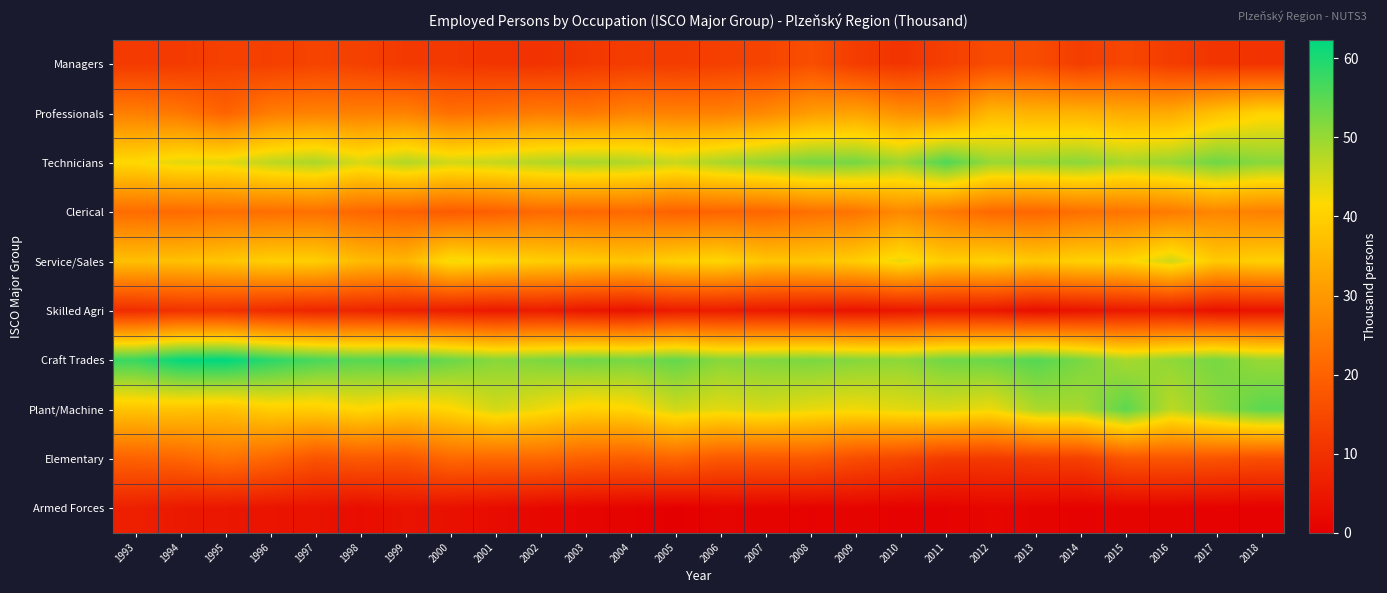

Reading left to right, what are all the values shown in this chart?

Managers: 1993=11.9	1994=11.9	1995=13.3	1996=13.0	1997=13.8	1998=13.3	1999=11.7	2000=11.6	2001=10.7	2002=10.3	2003=11.4	2004=12.3	2005=12.2	2006=13.0	2007=14.0	2008=16.1	2009=12.4	2010=10.7	2011=12.9	2012=15.4	2013=15.5	2014=12.6	2015=14.5	2016=12.3	2017=10.9	2018=10.4
Professionals: 1993=25.4	1994=24.0	1995=20.3	1996=25.0	1997=25.9	1998=25.4	1999=25.9	2000=22.6	2001=23.5	2002=24.8	2003=24.1	2004=26.1	2005=25.6	2006=25.6	2007=27.2	2008=30.7	2009=31.9	2010=28.6	2011=27.9	2012=35.8	2013=34.7	2014=34.7	2015=33.4	2016=33.3	2017=37.3	2018=40.5
Technicians: 1993=41.7	1994=43.8	1995=43.9	1996=46.8	1997=48.3	1998=44.7	1999=47.8	2000=45.3	2001=46.3	2002=47.8	2003=48.8	2004=47.9	2005=46.0	2006=48.6	2007=50.6	2008=52.7	2009=52.7	2010=49.6	2011=55.8	2012=49.8	2013=50.2	2014=51.0	2015=48.6	2016=50.0	2017=53.2	2018=51.2
Clerical: 1993=21.9	1994=21.6	1995=22.5	1996=22.4	1997=22.7	1998=21.0	1999=19.9	2000=18.8	2001=19.7	2002=21.5	2003=21.0	2004=21.4	2005=19.9	2006=20.6	2007=20.8	2008=22.7	2009=23.5	2010=27.3	2011=24.3	2012=21.3	2013=20.9	2014=22.6	2015=23.6	2016=24.7	2017=26.7	2018=25.6
Service/Sales: 1993=37.1	1994=37.2	1995=38.2	1996=39.9	1997=39.8	1998=36.3	1999=35.2	2000=42.7	2001=41.1	2002=39.9	2003=39.1	2004=38.2	2005=40.1	2006=41.1	2007=38.1	2008=38.3	2009=39.5	2010=43.3	2011=39.4	2012=40.4	2013=38.7	2014=40.3	2015=40.8	2016=45.5	2017=38.8	2018=40.1
Skilled Agri: 1993=9.2	1994=10.2	1995=10.2	1996=8.8	1997=7.7	1998=7.7	1999=6.8	2000=6.1	2001=5.1	2002=5.8	2003=4.7	2004=4.0	2005=5.8	2006=5.8	2007=5.3	2008=5.0	2009=4.0	2010=4.7	2011=5.3	2012=4.9	2013=3.2	2014=4.2	2015=5.1	2016=5.4	2017=3.5	2018=4.2
Craft Trades: 1993=57.6	1994=61.9	1995=62.3	1996=58.8	1997=56.4	1998=55.1	1999=55.8	2000=53.6	2001=51.2	2002=52.1	2003=53.3	2004=52.6	2005=54.1	2006=51.2	2007=51.8	2008=52.3	2009=51.5	2010=50.8	2011=53.1	2012=53.6	2013=55.4	2014=52.4	2015=48.6	2016=50.6	2017=52.5	2018=49.8
Plant/Machine: 1993=37.9	1994=37.7	1995=37.2	1996=39.8	1997=39.5	1998=41.4	1999=39.5	2000=41.1	2001=45.1	2002=42.8	2003=40.2	2004=41.0	2005=45.2	2006=43.7	2007=44.8	2008=43.4	2009=42.6	2010=43.8	2011=44.5	2012=42.9	2013=48.2	2014=48.6	2015=54.8	2016=47.0	2017=50.9	2018=54.8
Elementary: 1993=20.0	1994=20.7	1995=23.0	1996=20.9	1997=17.1	1998=18.3	1999=17.7	2000=21.2	2001=20.9	2002=21.1	2003=19.6	2004=18.9	2005=20.5	2006=17.9	2007=18.0	2008=18.2	2009=15.7	2010=14.3	2011=11.9	2012=11.7	2013=12.8	2014=13.0	2015=17.3	2016=17.4	2017=17.1	2018=15.9
Armed Forces: 1993=6.6	1994=5.2	1995=4.8	1996=4.2	1997=3.9	1998=2.8	1999=3.9	2000=3.5	2001=2.5	2002=1.7	2003=1.3	2004=0.9	2005=0.0	2006=1.1	2007=1.0	2008=0.7	2009=1.0	2010=0.6	2011=0.7	2012=1.4	2013=1.0	2014=0.6	2015=1.0	2016=1.0	2017=0.5	2018=0.5